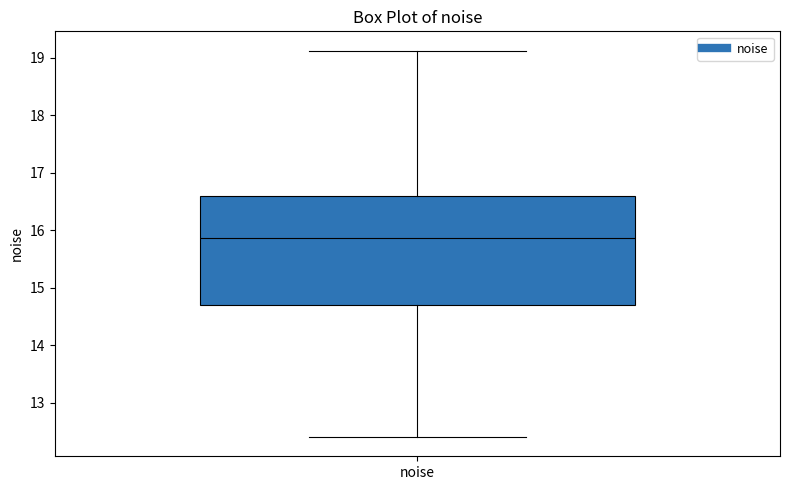

Read this box plot against the y-axis: the position of the median line, the range covered by the box, and the ends of both whiskers. The values are not printed on the chart, so give them approximately, as read against the axis.

median 15.9, box 14.7 to 16.6, whiskers 12.4 to 19.1